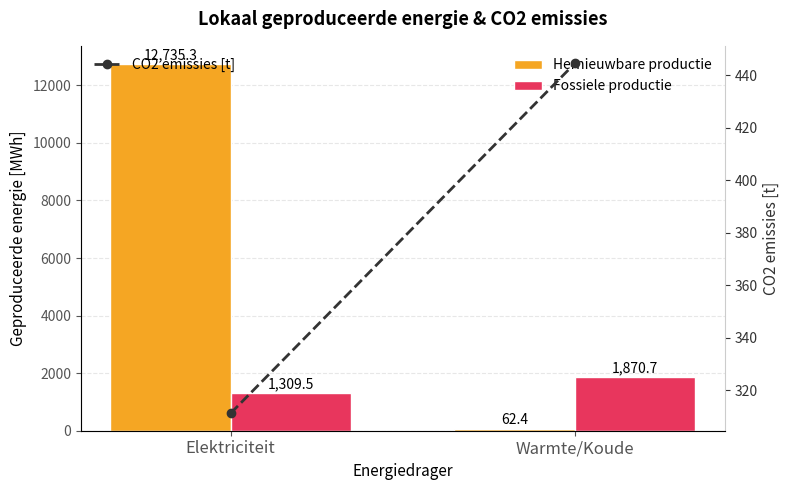

Reading left to right, what are all the values shown in this chart?

Hernieuwbare productie: 12735.3	62.4
Fossiele productie: 1309.5	1870.7
CO2 emissies [t]: 311.2	444.6